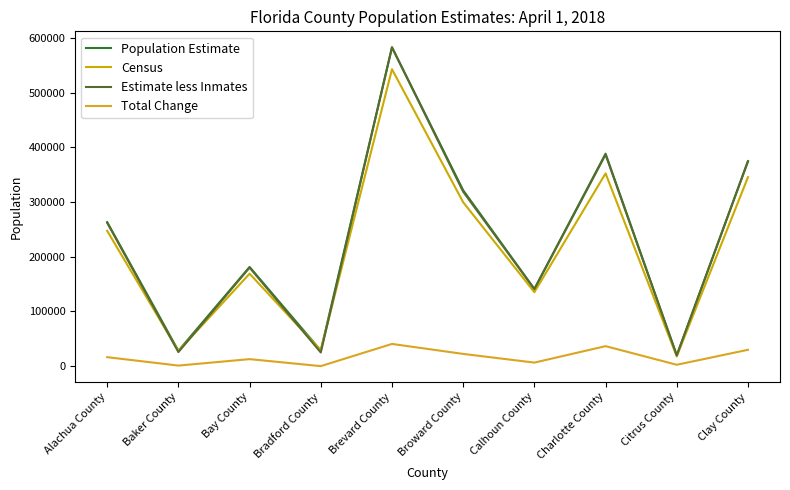

Reading left to right, list all the values displayed in this chart.

Population Estimate: 263291	27652	181199	28057	583563	321654	141000	388656	19359	375038
Census: 247336	27115	168852	28520	543376	299722	135000	352526	17321	345596
Estimate less Inmates: 262088	25277	180070	24499	583369	319000	140500	387000	19000	374500
Total Change: 15955	537	12347	-463	40187	21932	6000	36130	2038	29442